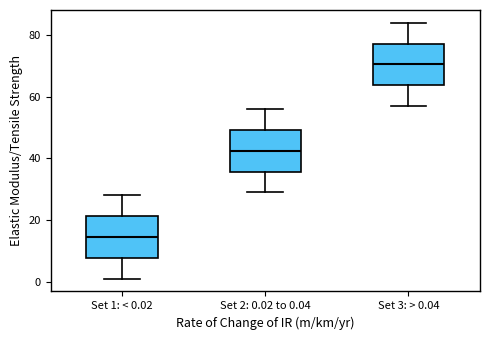

Reading left to right, transcribe this box plot: for each box, give where its median line is, the range the box spans, and where its two whiskers end, as read against the y-axis. The values are not printed on the chart, so give them approximately, as read against the axis.

Set 1: < 0.02: median 14, box 8 to 22, whiskers 2 to 28
Set 2: 0.02 to 0.04: median 42, box 36 to 50, whiskers 30 to 56
Set 3: > 0.04: median 70, box 64 to 78, whiskers 58 to 84